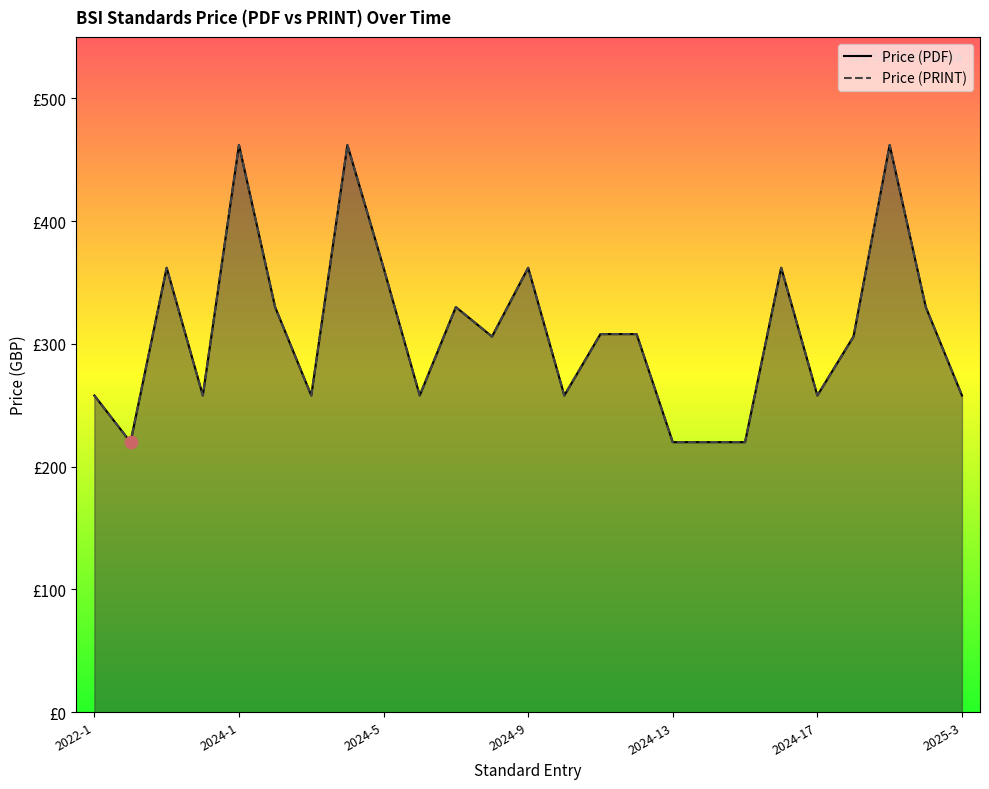

Which series has the largest total across all categories?

Price (PDF)